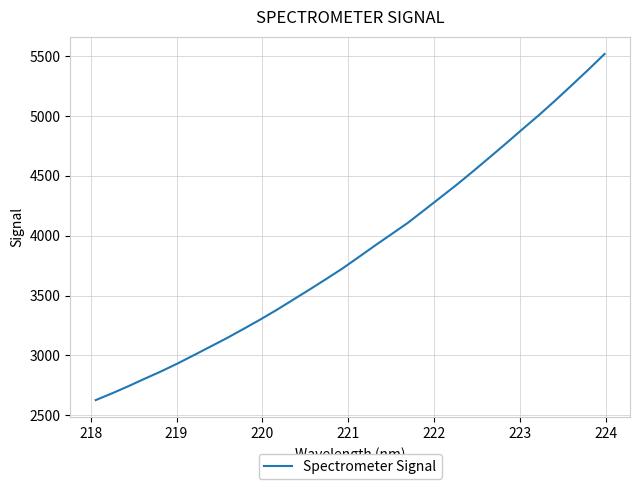

What is the average value?

3878.7